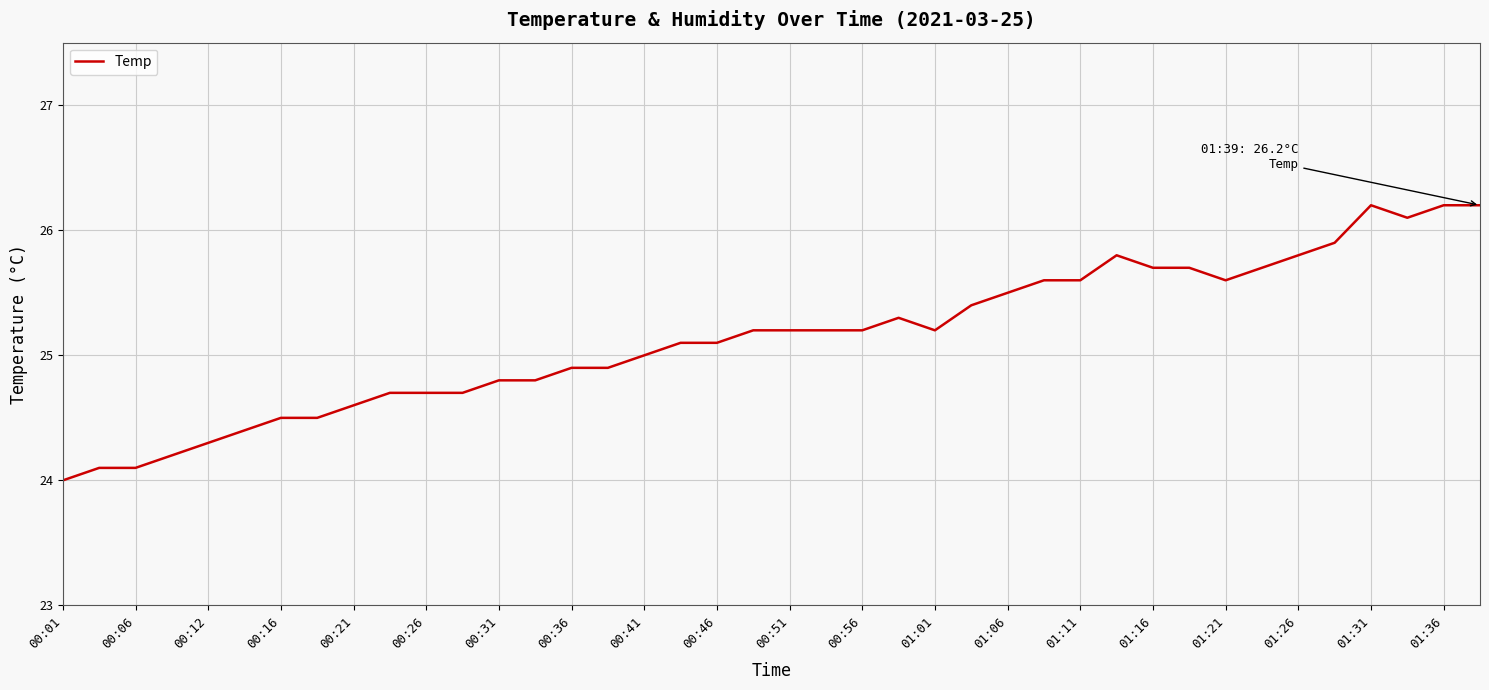

What is the difference between the maximum and minimum values?

2.2